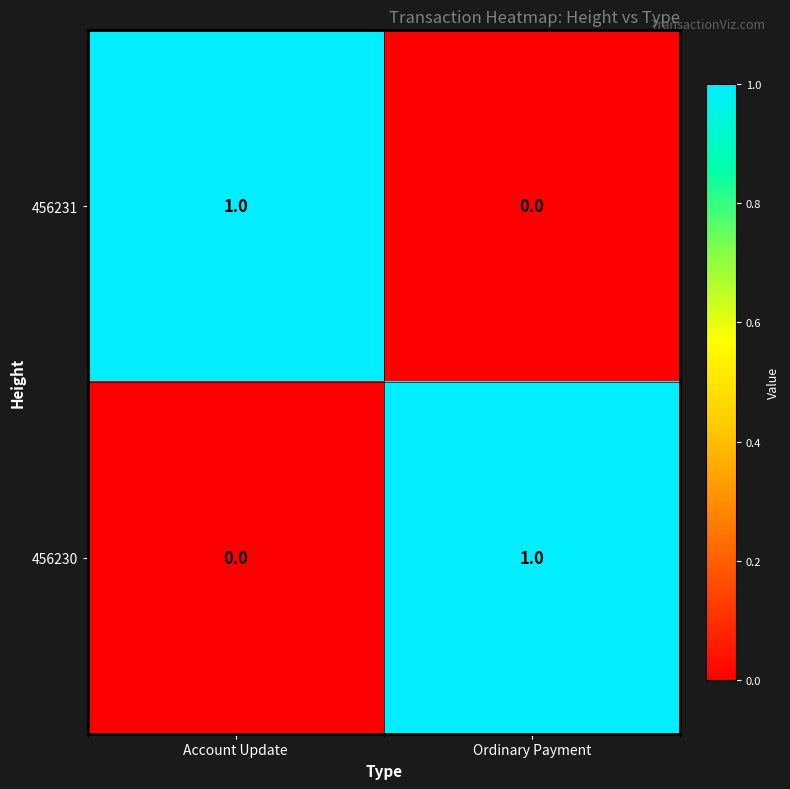

Reading left to right, list all the values displayed in this chart.

456231: Account Update=1	Ordinary Payment=0
456230: Account Update=0	Ordinary Payment=1